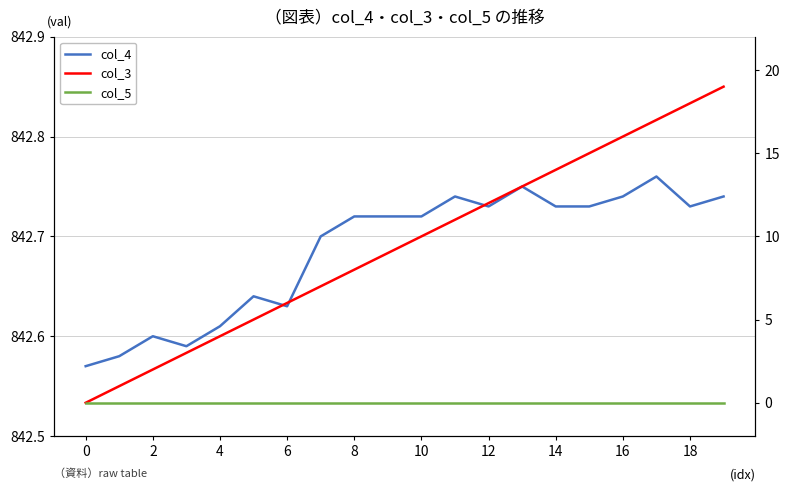

Count the col_4 values in the range 842 to 843.

20